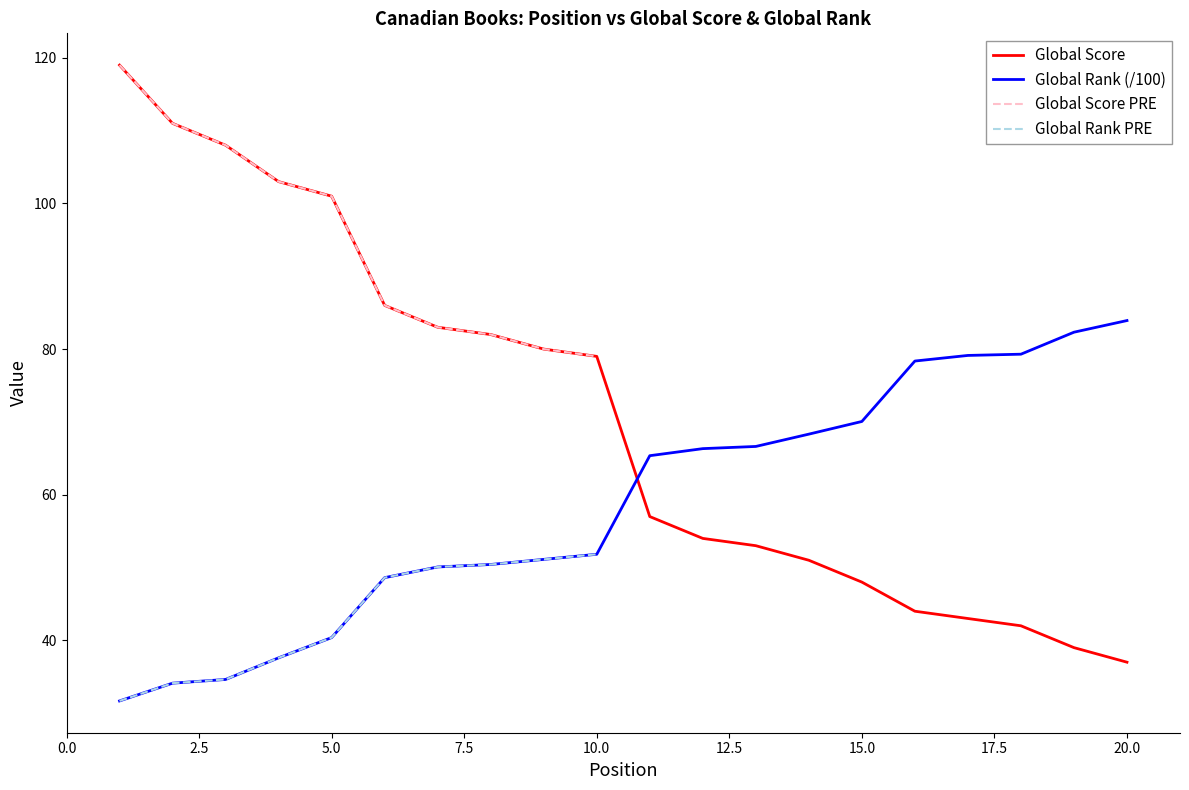

How many data points in Global Rank (00s) are above 65?

10